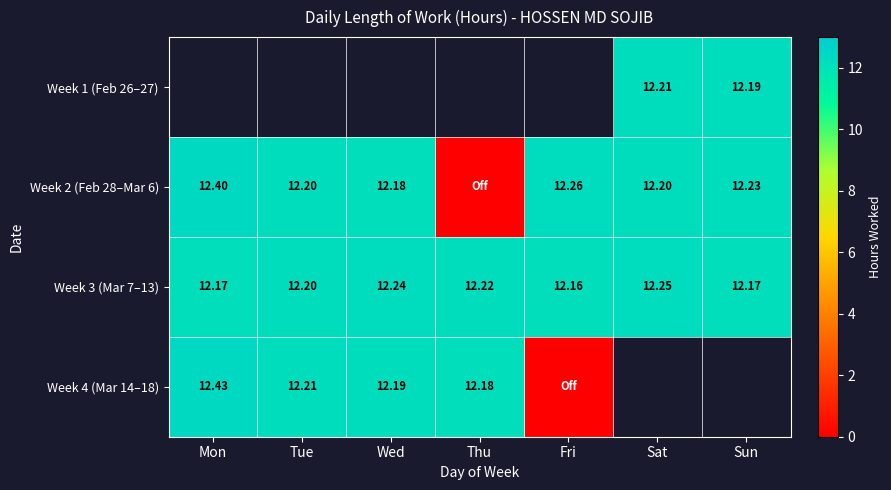

Which label corresponds to the smallest value in the chart?

Thu